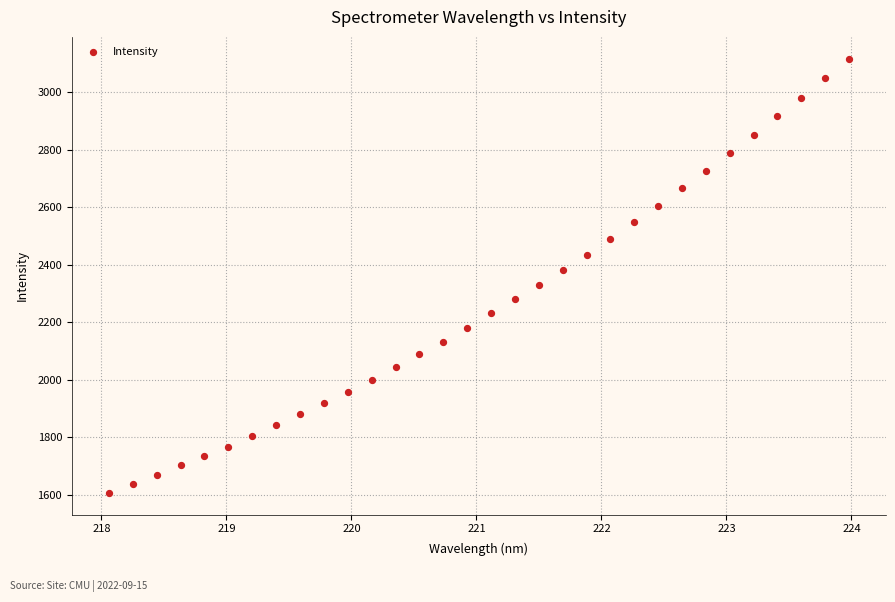

What is the range of Y values (max minus min)?

1511.6